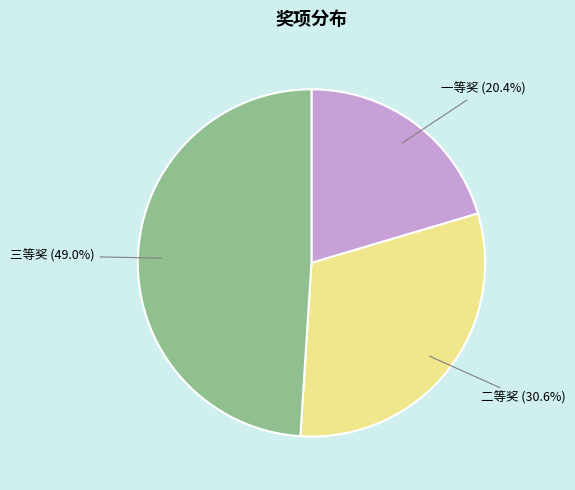

Is there a majority slice in this chart?

No